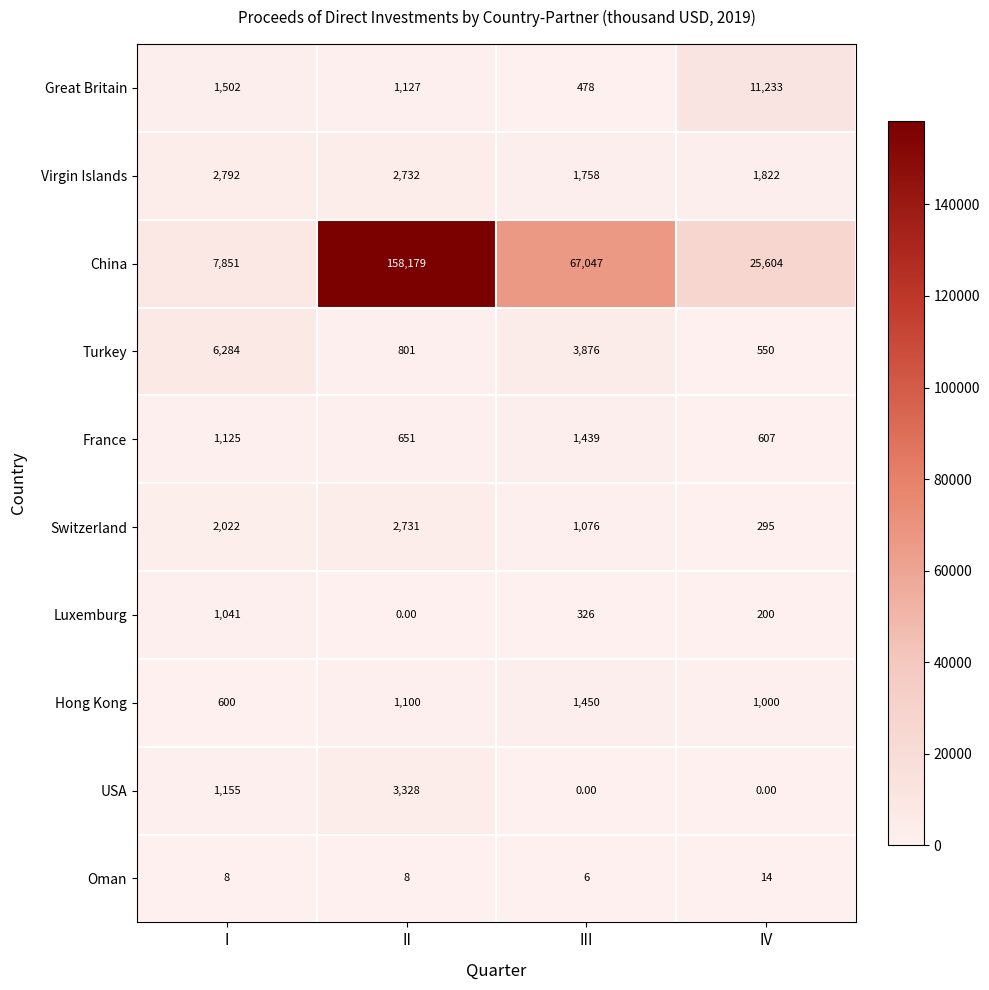

What is the difference between the maximum and minimum values in the Great Britain series?

10755